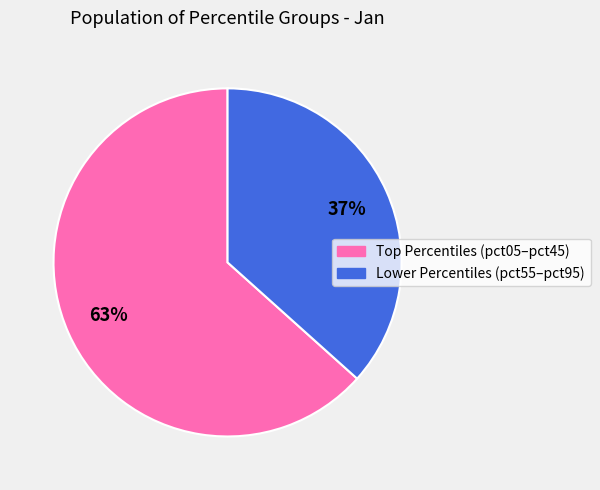

Does any single category account for the majority?

Yes